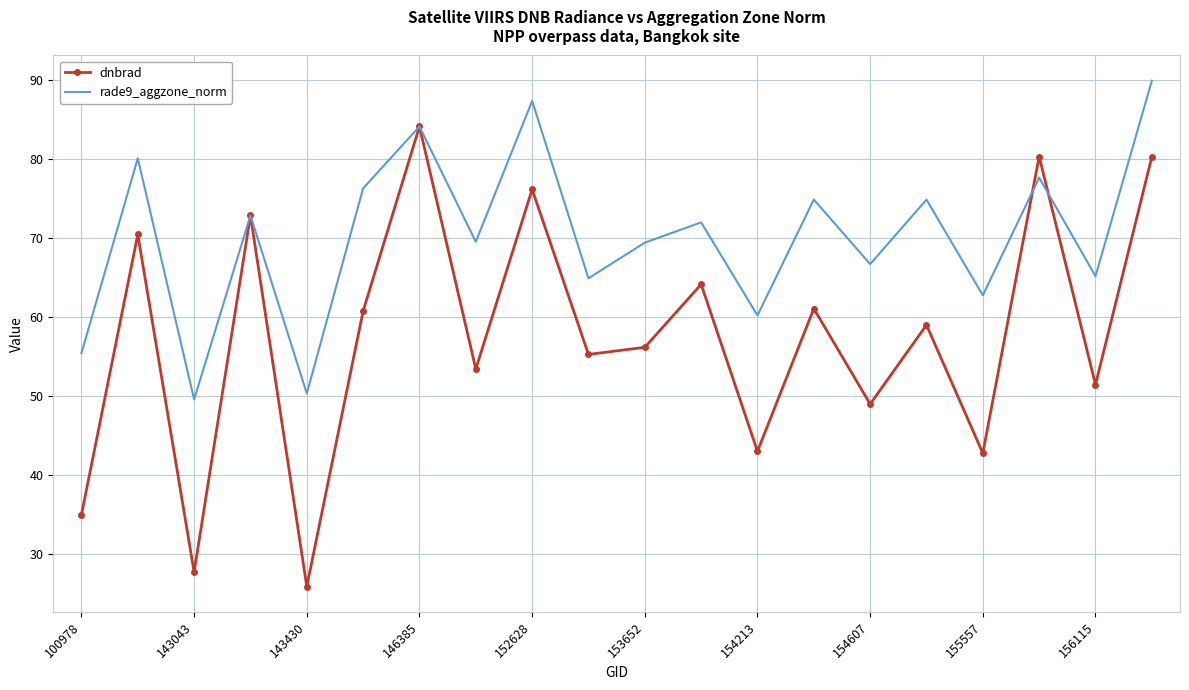

What is the average value of the dnbrad series?

57.4